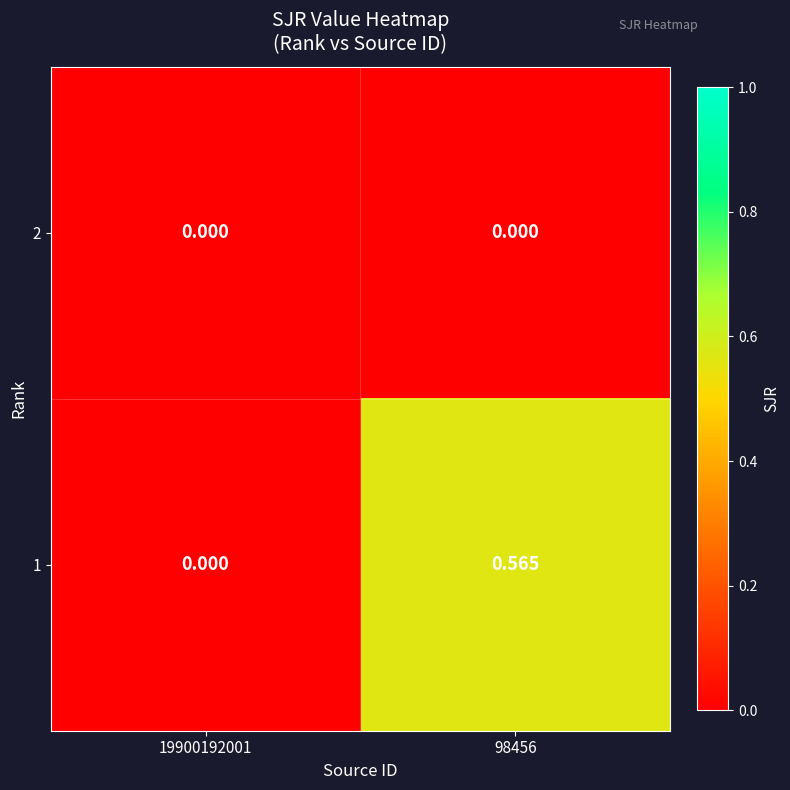

List the series in order of their peak value, lowest first.

2, 1